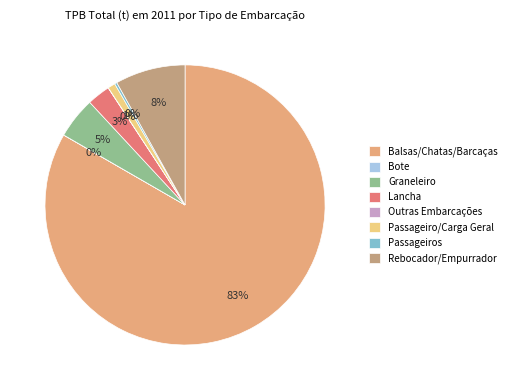

To the nearest percent, what is the combined percentage of Passageiro/Carga Geral and Rebocador/Empurrador?

9%